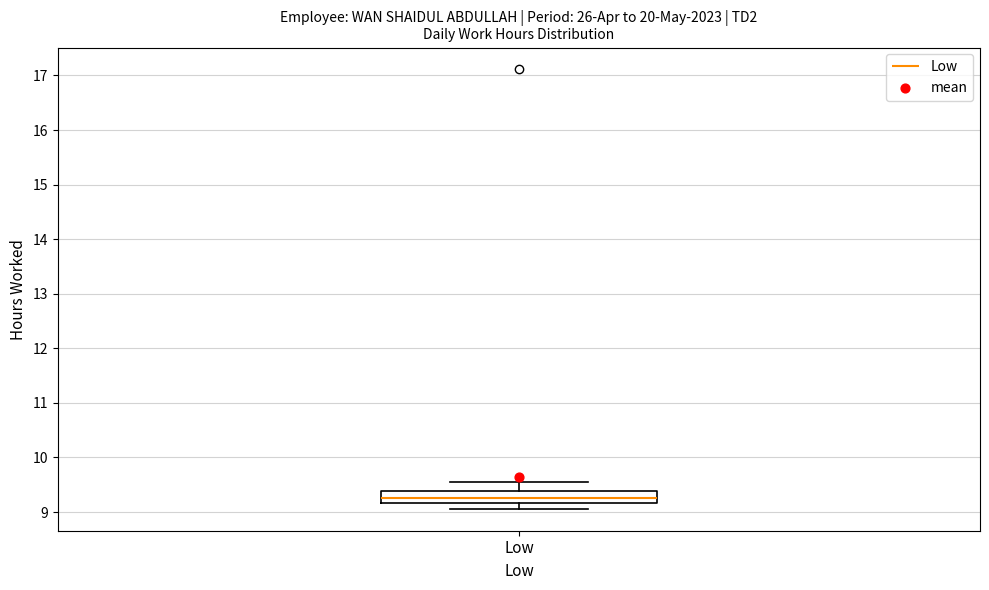

Read this box plot against the y-axis: the position of the median line, the range covered by the box, and the ends of both whiskers. The values are not printed on the chart, so give them approximately, as read against the axis.

median 9.3, box 9.2 to 9.4, whiskers 9.1 to 9.6